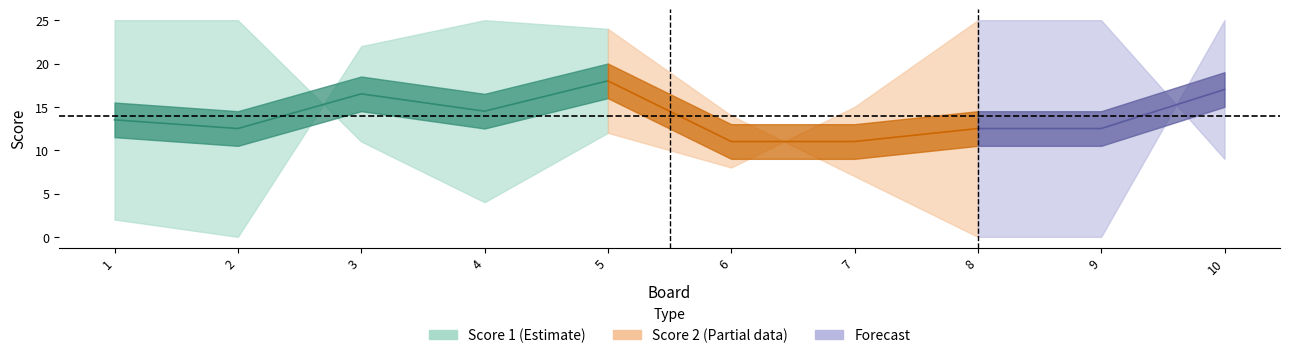

What is the value of the Score 1 point at the 4th from the left?

25